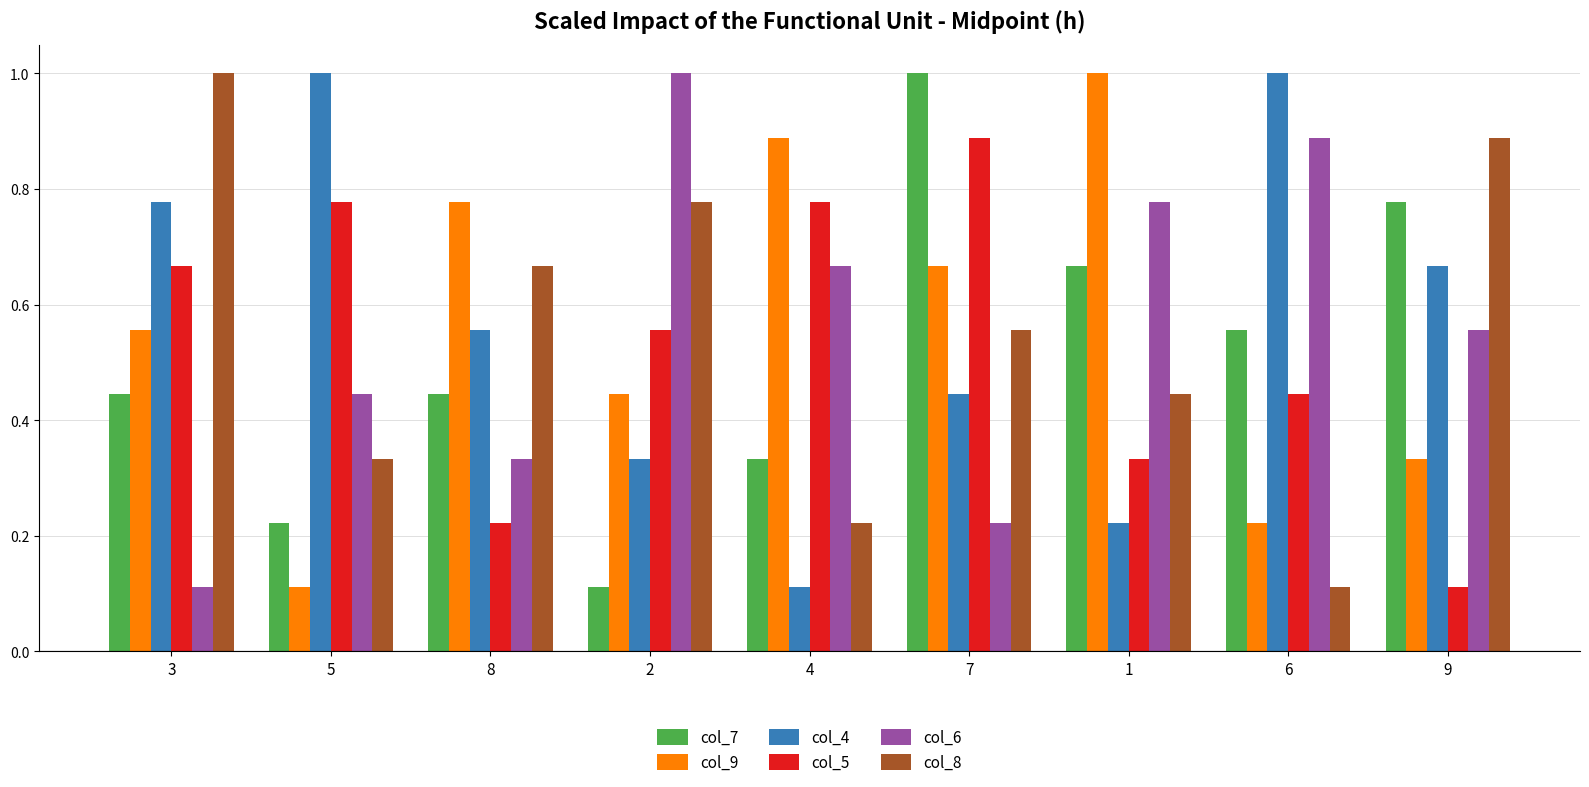

True or false: col_8 has a value of 1.0 at 3.

True